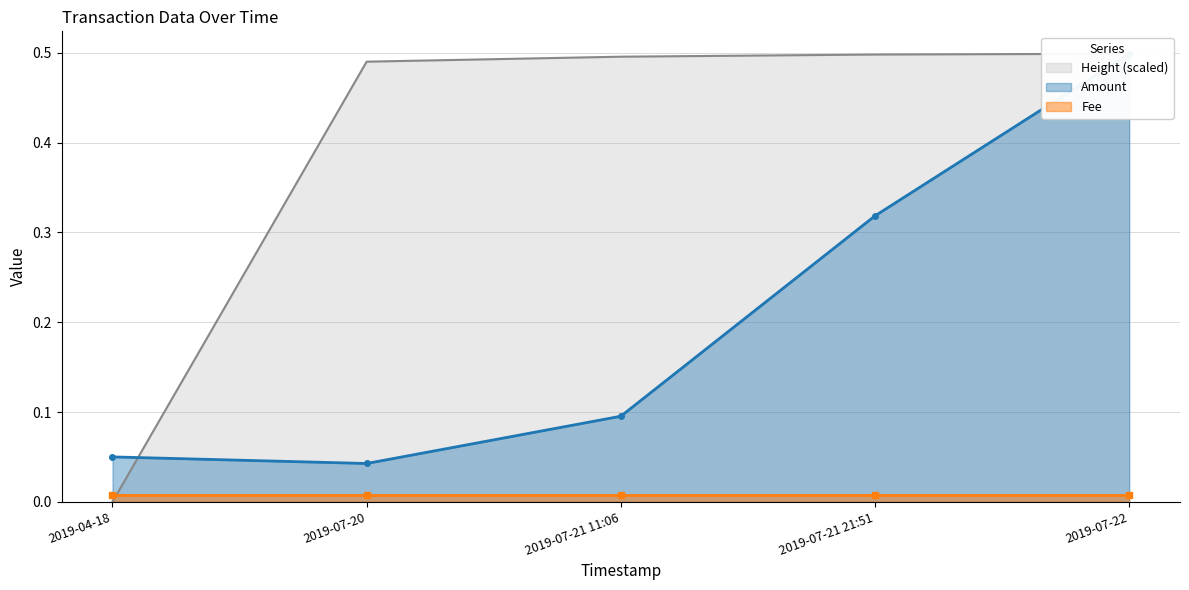

The Height (scaled) series shows 0.9 at 2019-07-21 21:51. True or false?

False